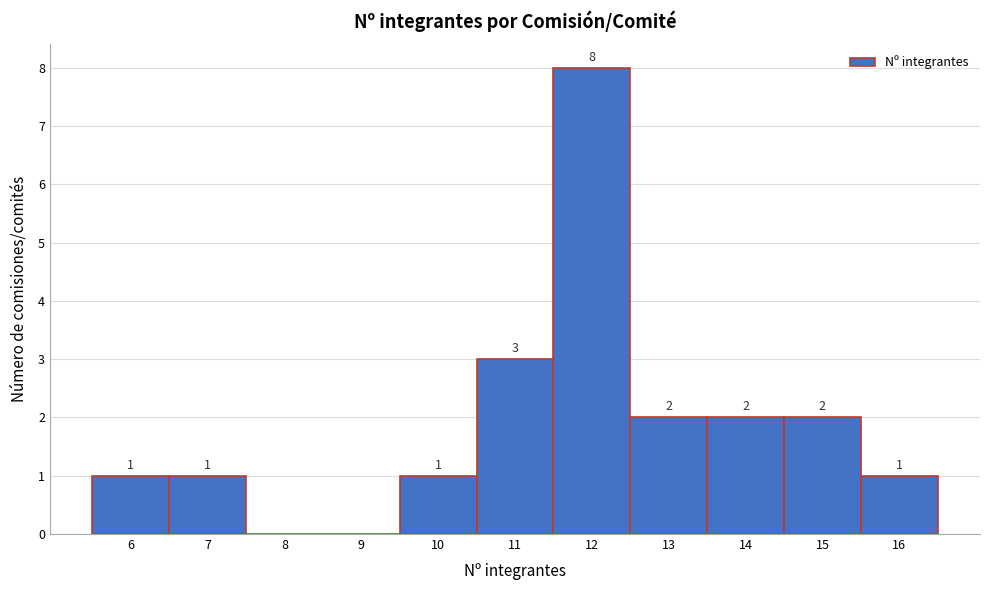

Over which range of the x-axis is the bar tallest?

11.5 to 12.5